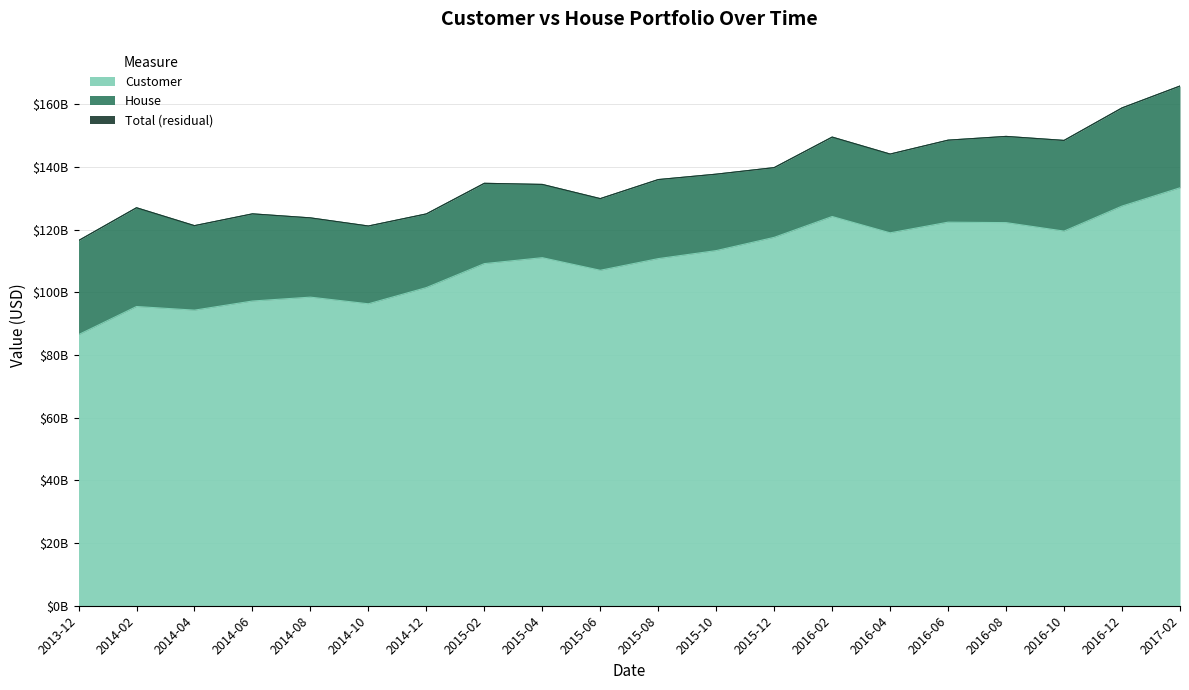

True or false: Customer and Total cross at least once.

False